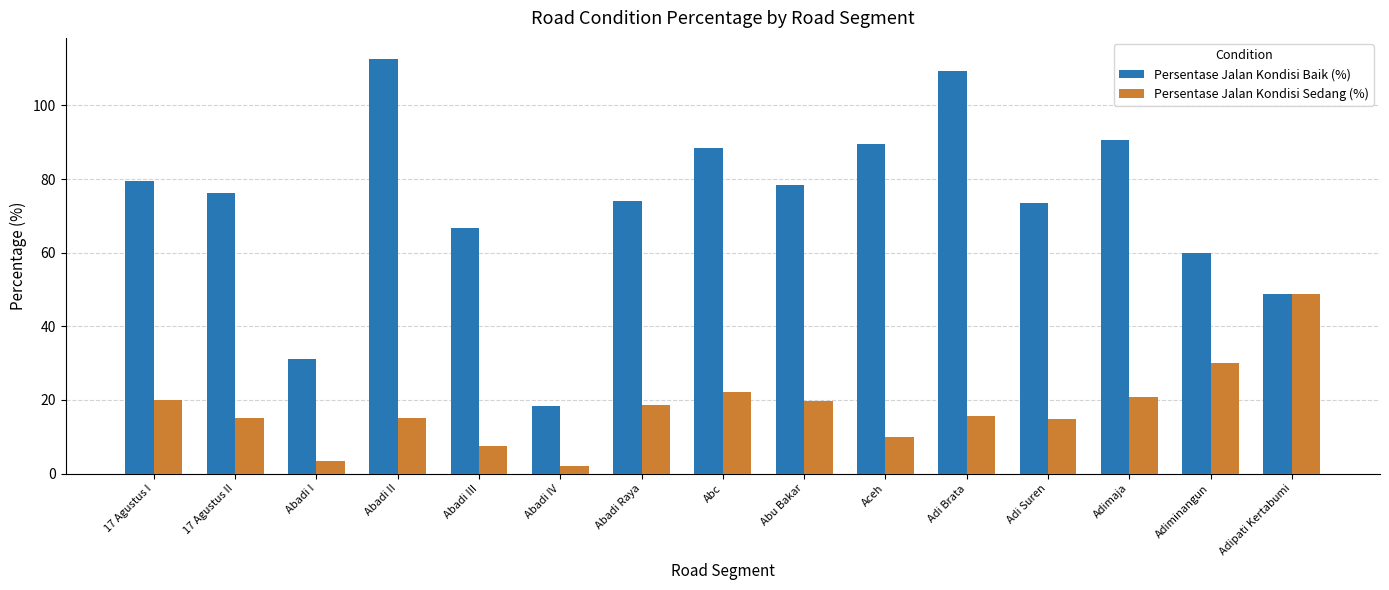

What is the difference between the maximum and second lowest values in the Persentase Jalan Kondisi Sedang (%) series?

45.4